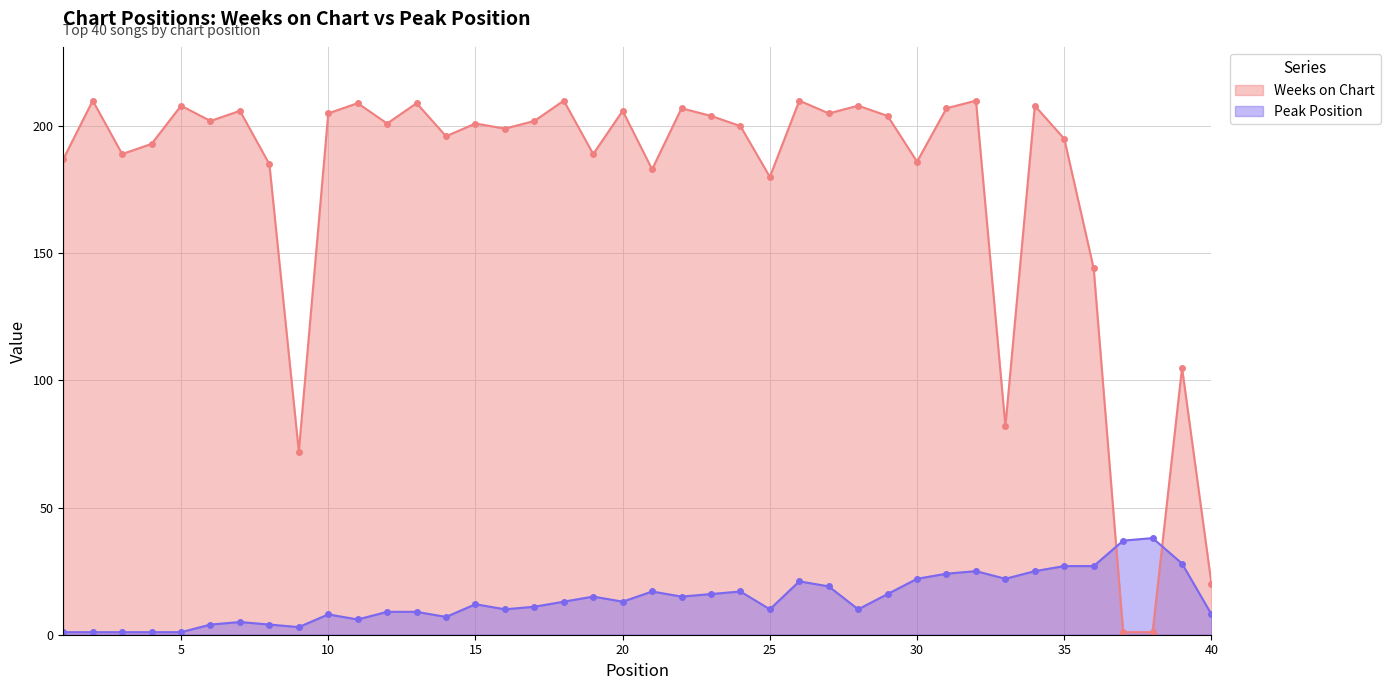

Does the chart have visible grid lines?

Yes